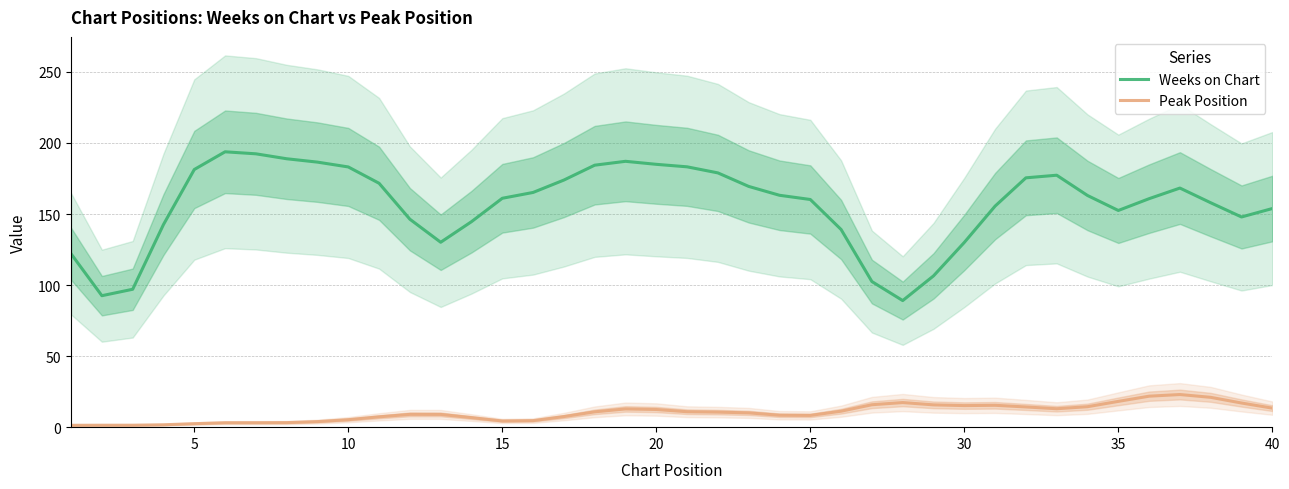

Does the chart display data point markers on the line(s)?

No